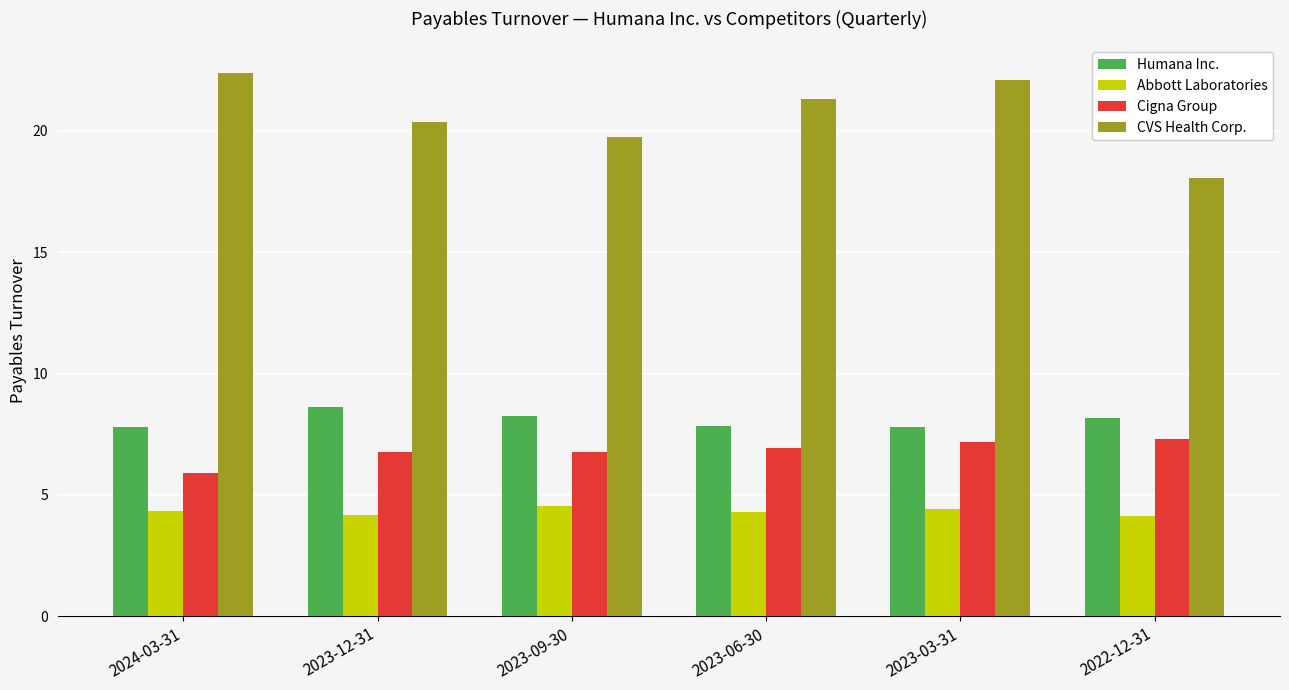

Which series has the widest spread of values?

CVS Health Corp.